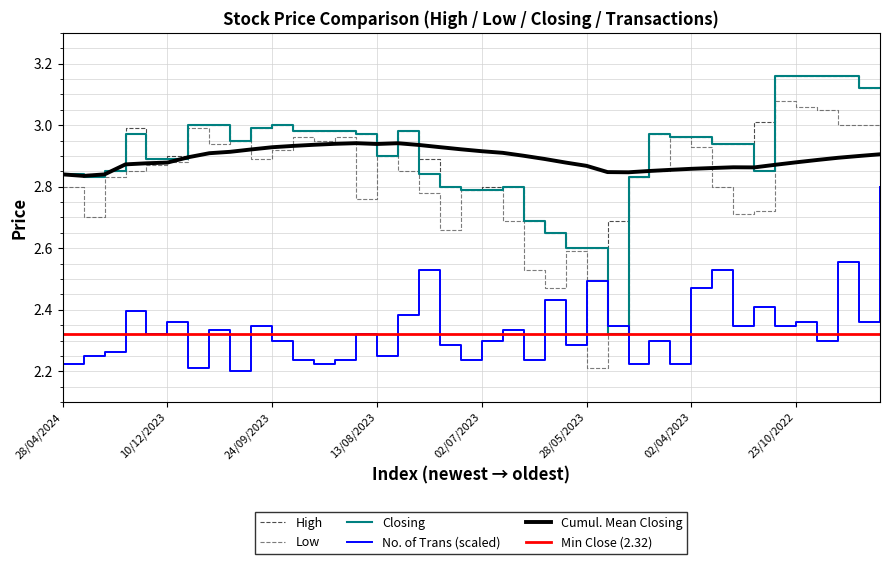

True or false: High and No. of Trans cross at least once.

False